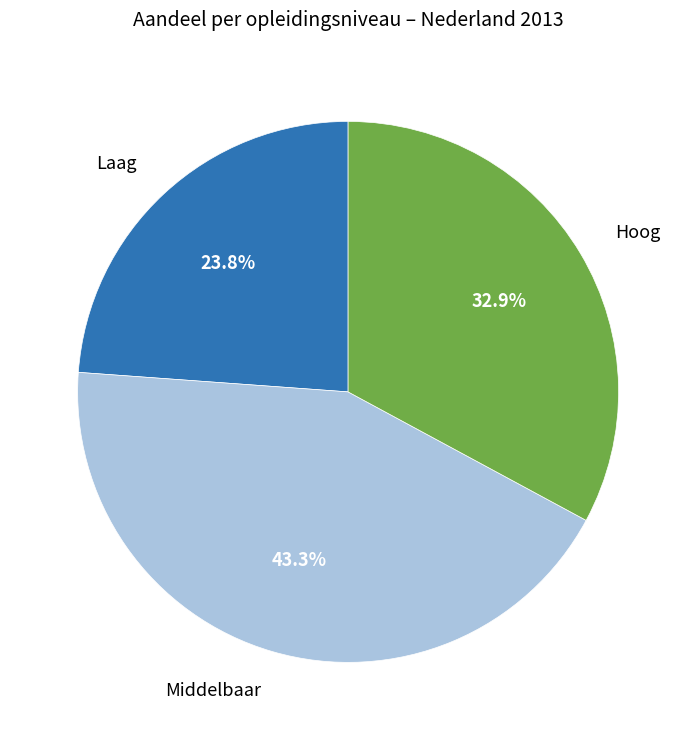

Is there any slice that represents more than half of the pie?

No